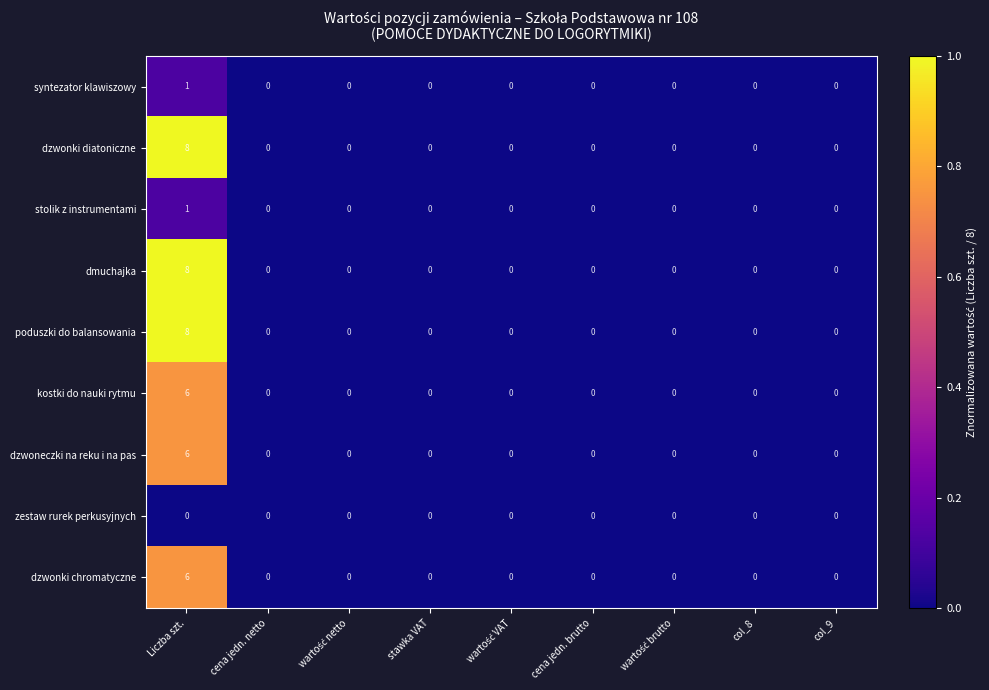

Count the dzwonki diatoniczne values in the range 0 to 1.

8